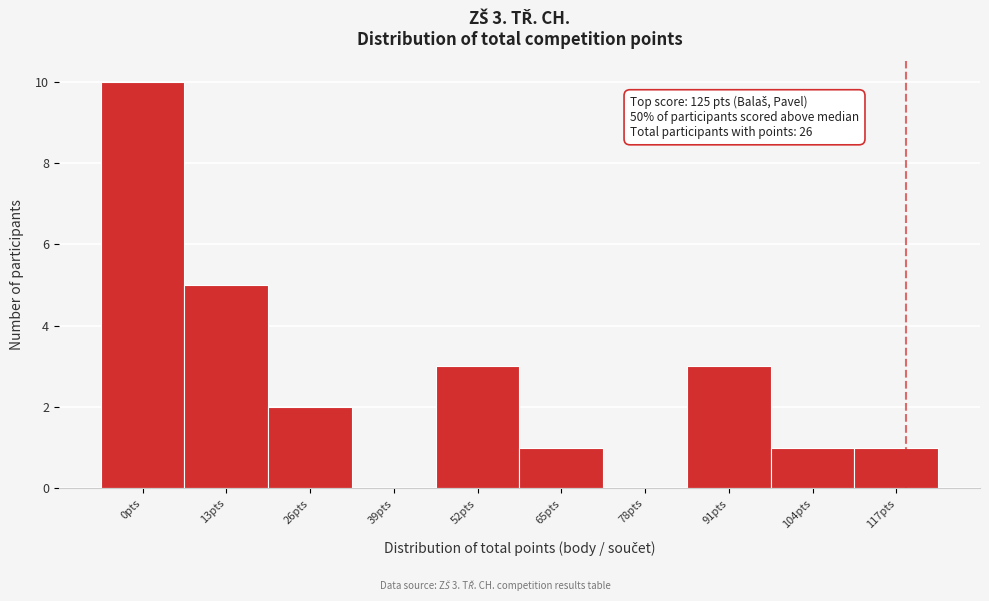

Reading left to right, transcribe all the data shown in this chart.

0pts=10	13pts=5	26pts=2	39pts=0	52pts=3	65pts=1	78pts=0	91pts=3	104pts=1	117pts=1